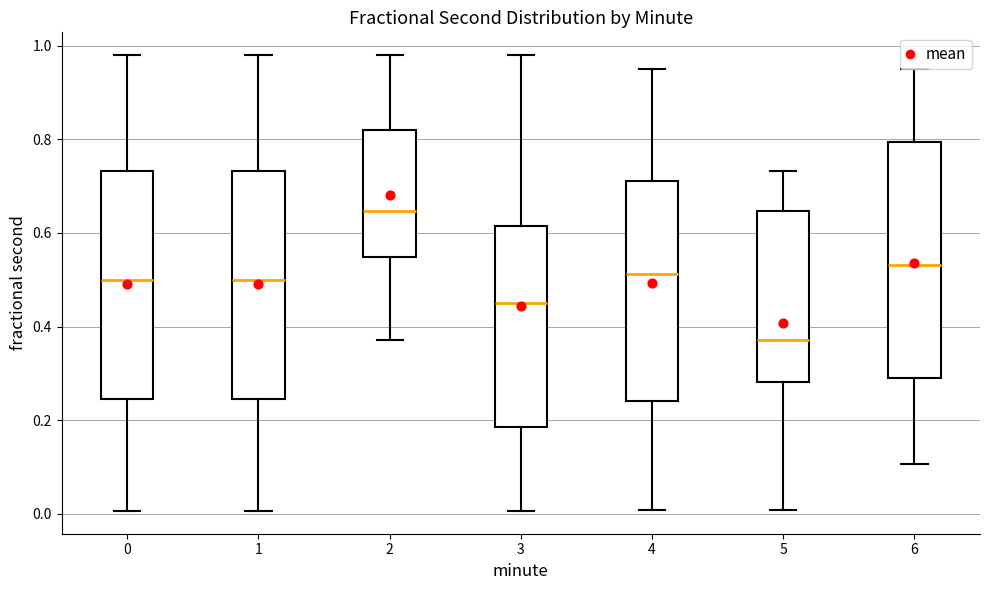

Where is the upper edge of the box at x = 5 on the y-axis? The values are not printed on the chart, so give them approximately, as read against the axis.

0.64